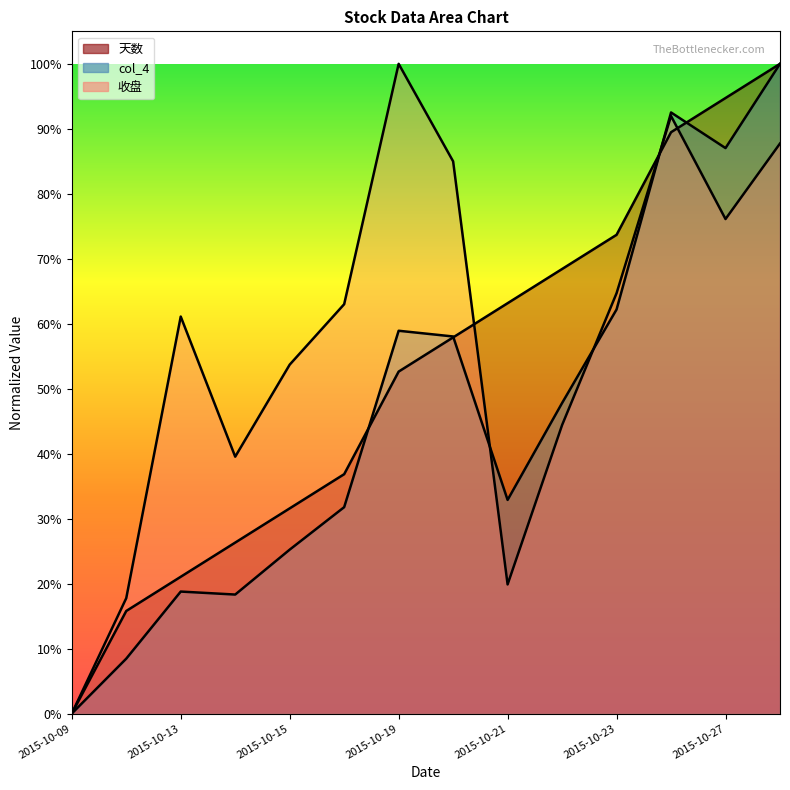

Read the col_4 value at 2015-10-28.

1.0